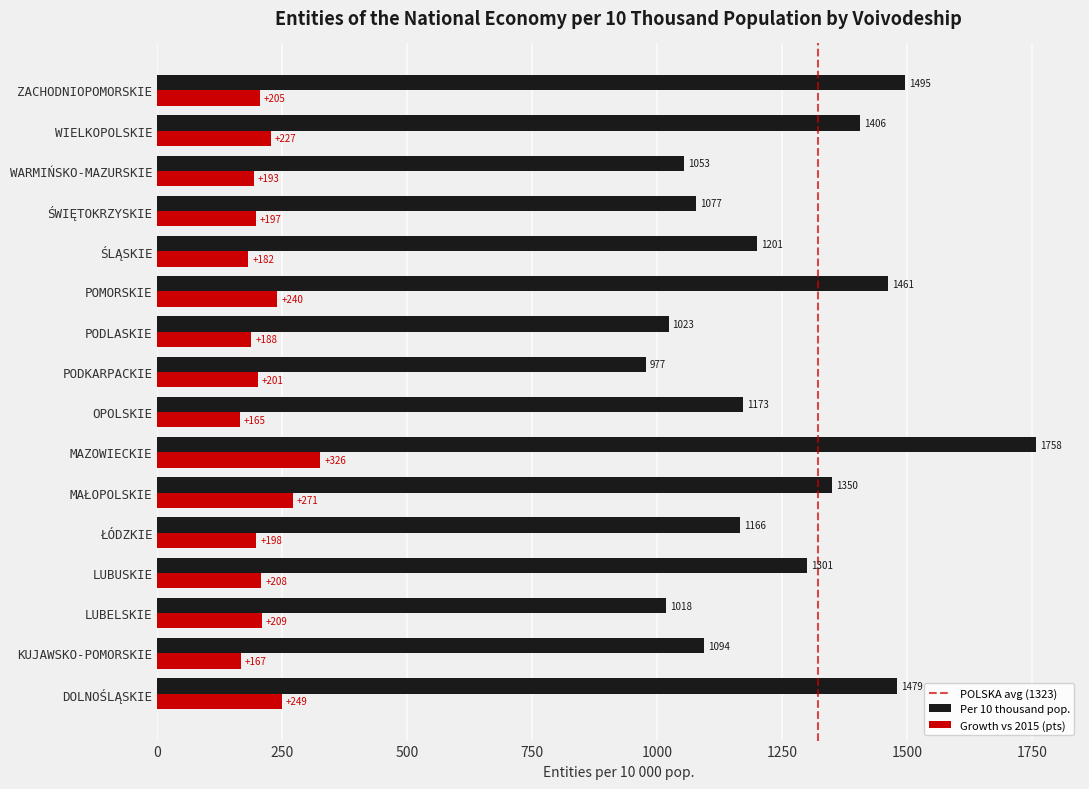

Where is Growth vs 2015 (pts) nearest to the value 245?

DOLNOŚLĄSKIE